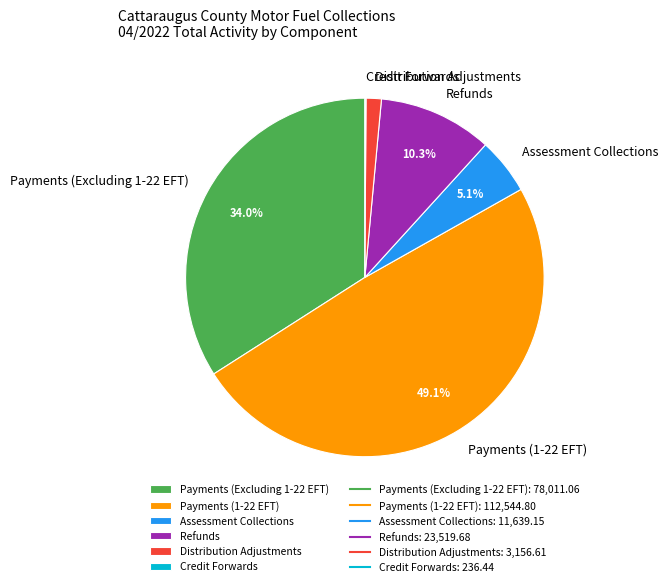

True or false: Refunds accounts for 10% of the total.

True